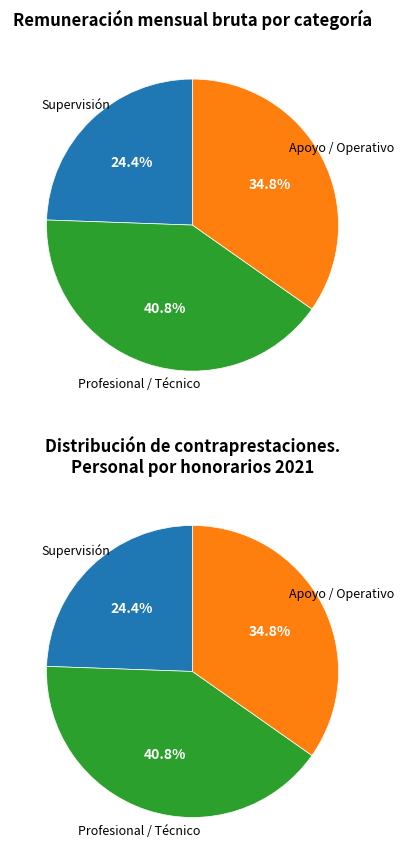

Does AUXILIAR ADMINISTRATIVO represent more than half of the total?

No